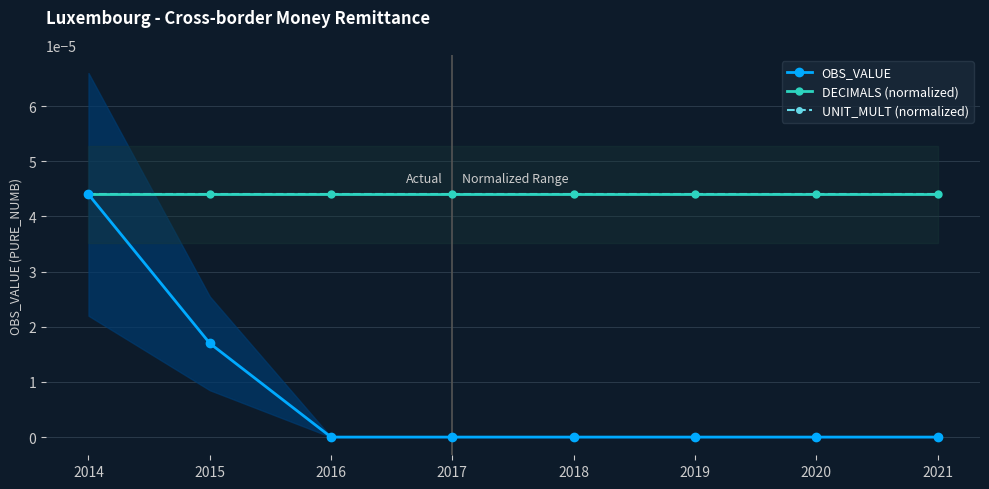

True or false: UNIT_MULT (normalized) and DECIMALS (normalized) intersect in this chart.

False